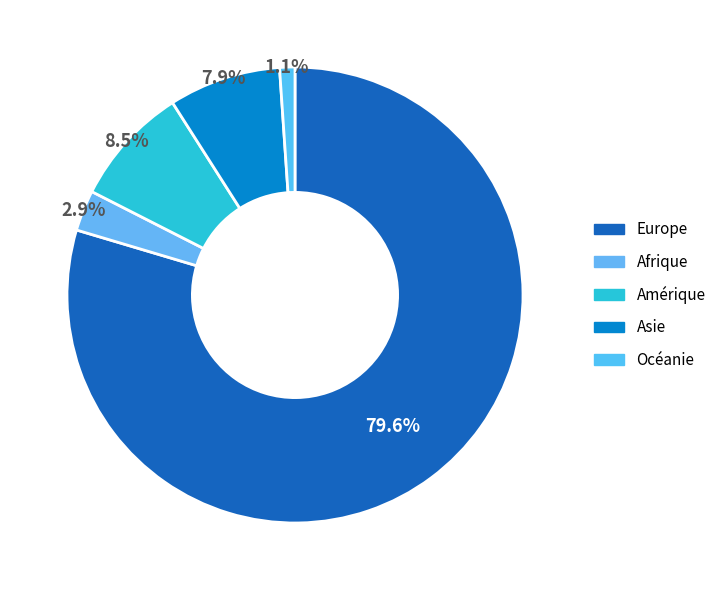

Which slice represents more than half of the pie?

Europe